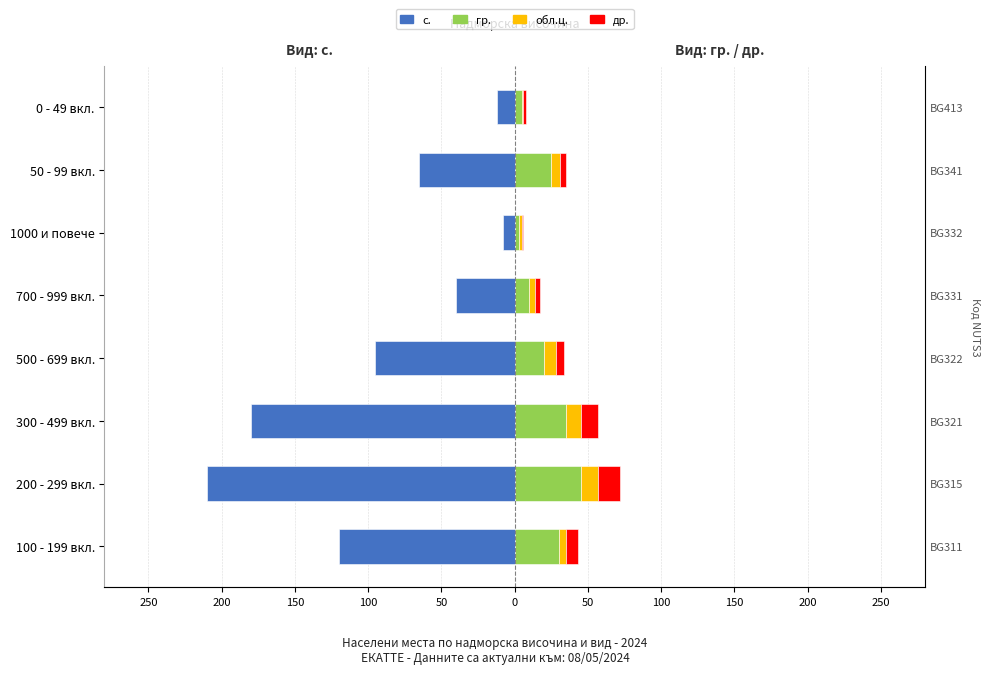

What is the average value of the гр. series?

22